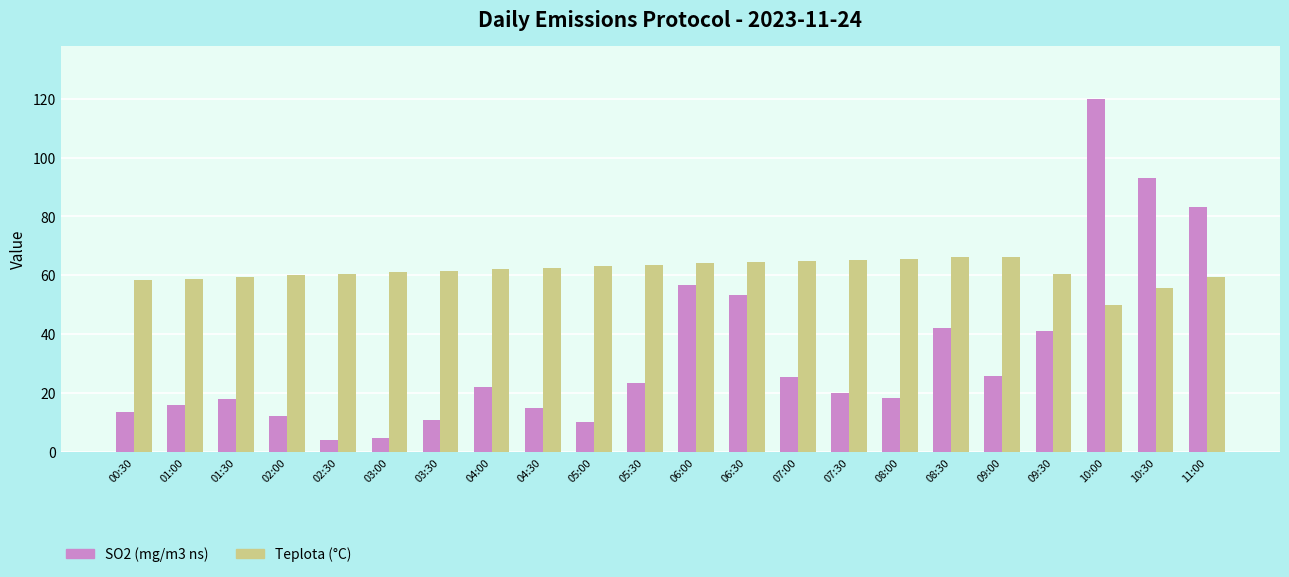

What position from the left is 06:30?

13